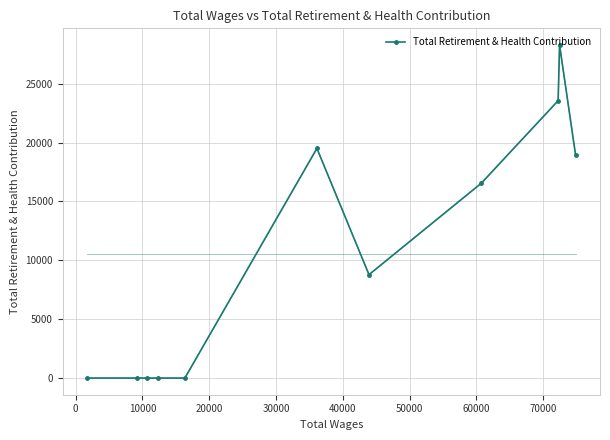

What is the difference between the maximum and second lowest values?

28286